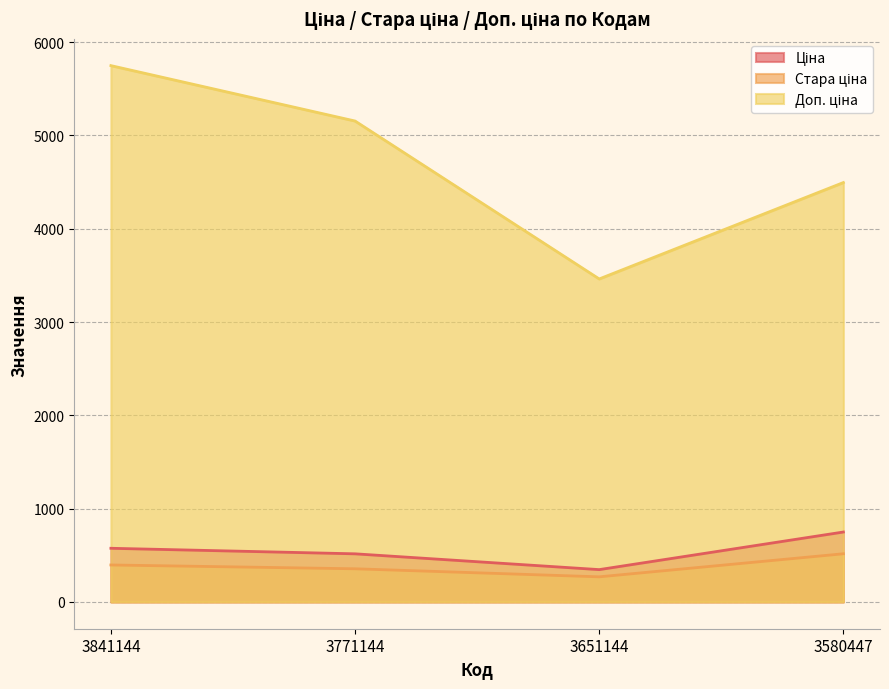

Is the value of Ціна at 3580447 greater than the value of Доп. ціна at 3651144?

No